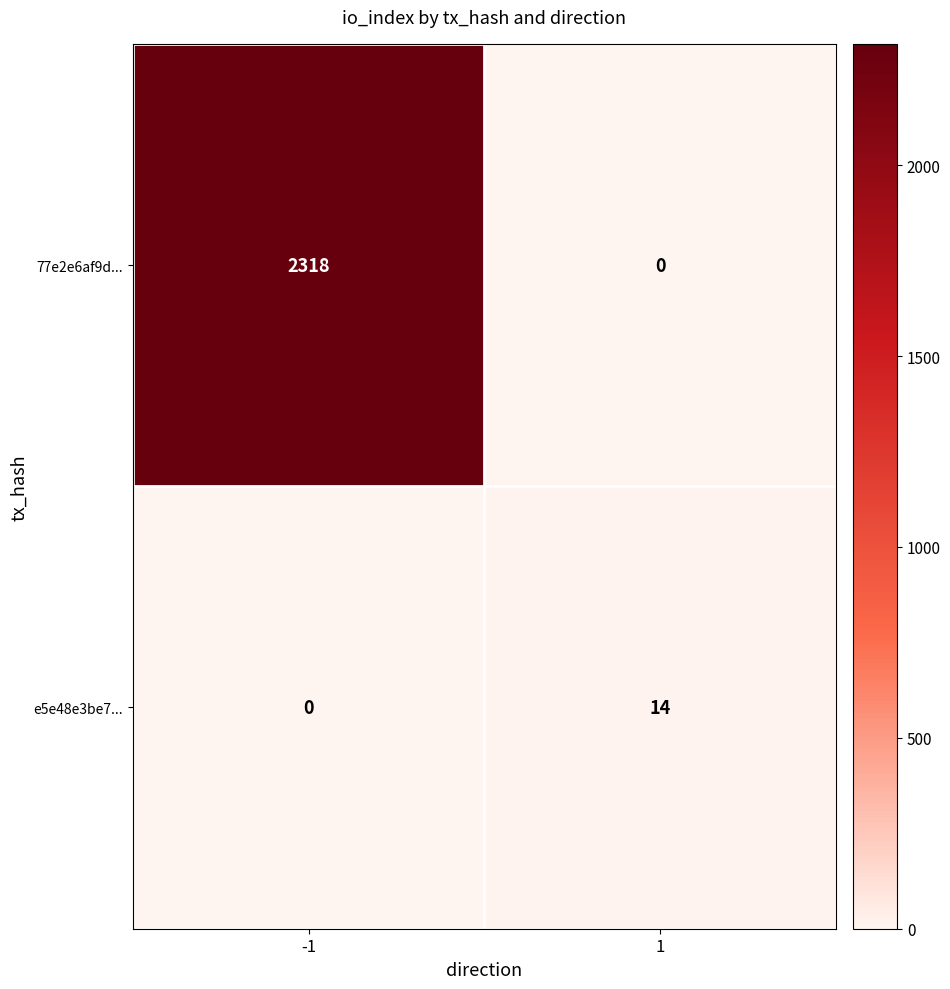

What is the sum of all e5e48e3be7... values?

14